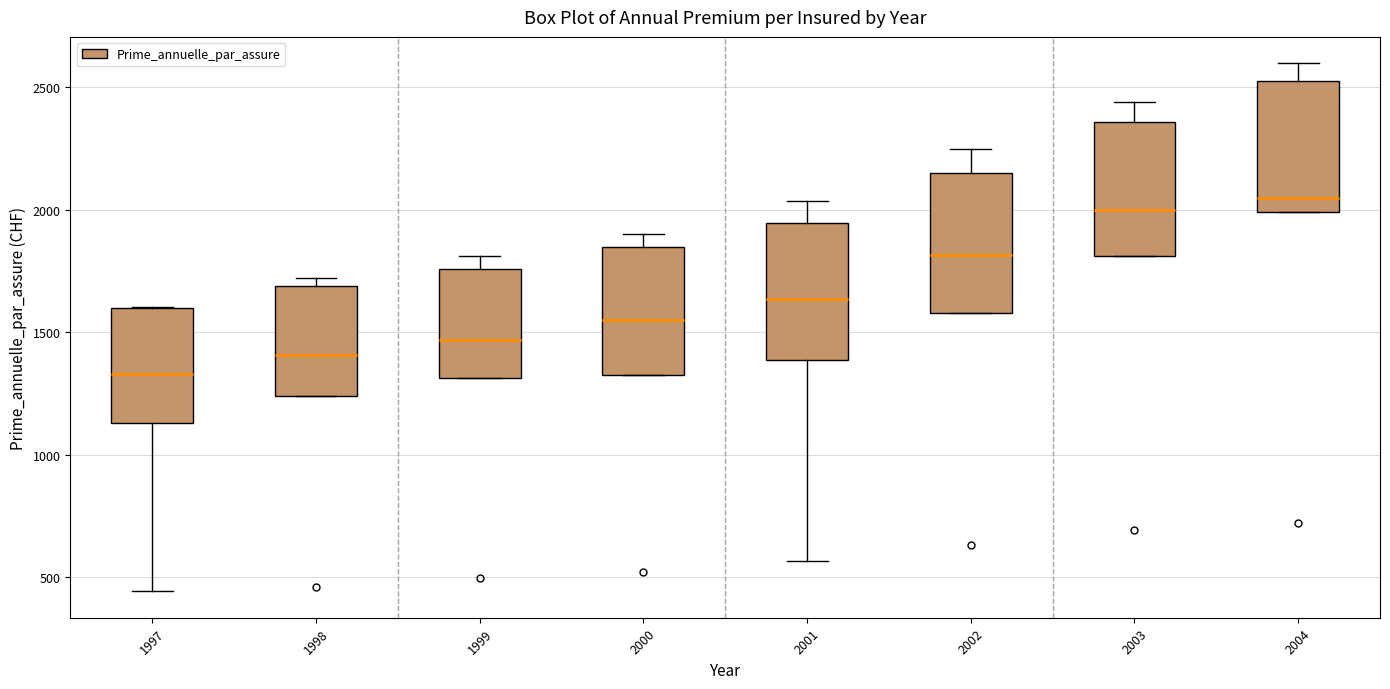

Where does the median line of the box at x = 1997 sit on the y-axis? The values are not printed on the chart, so give them approximately, as read against the axis.

1350